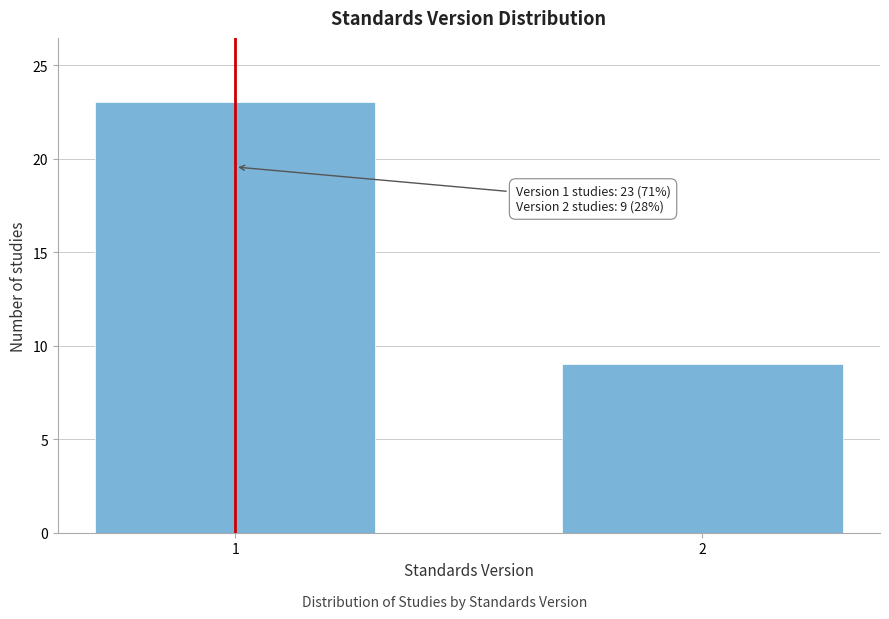

Reading left to right, what are all the values shown in this chart?

23	9